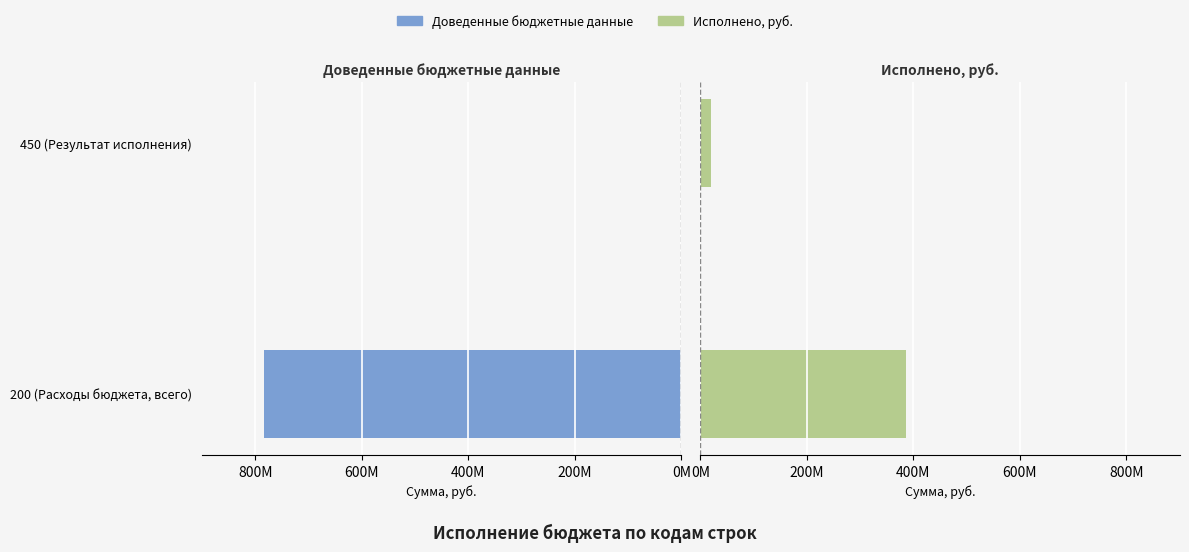

At 450 (Результат исполнения), list the series in order from largest to smallest.

Исполнено, руб., Доведенные бюджетные данные